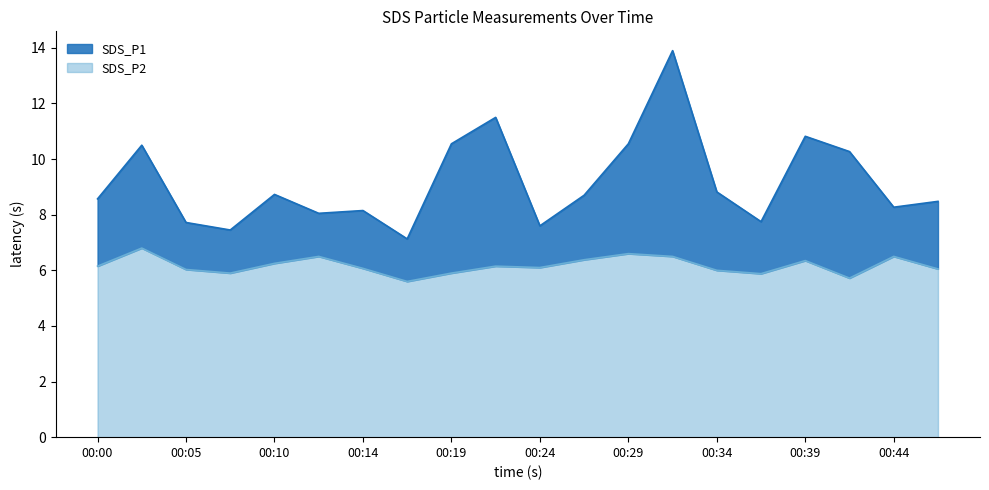

What is the sum of all SDS_P2 values?

123.4